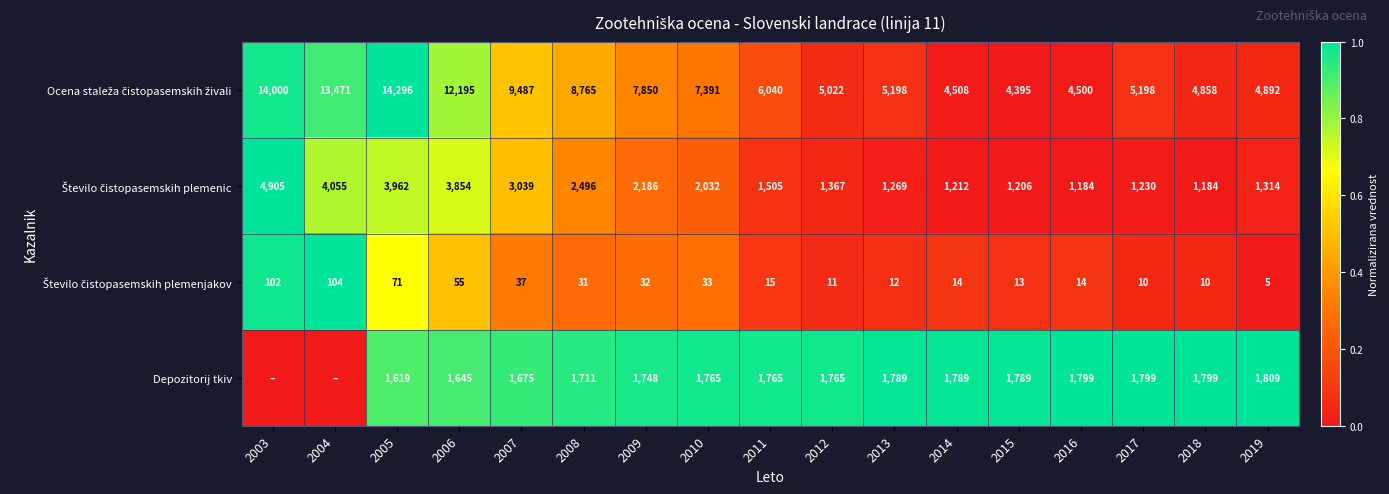

Is it true that Depozitorij tkiv equals 1765 at 2012?

True